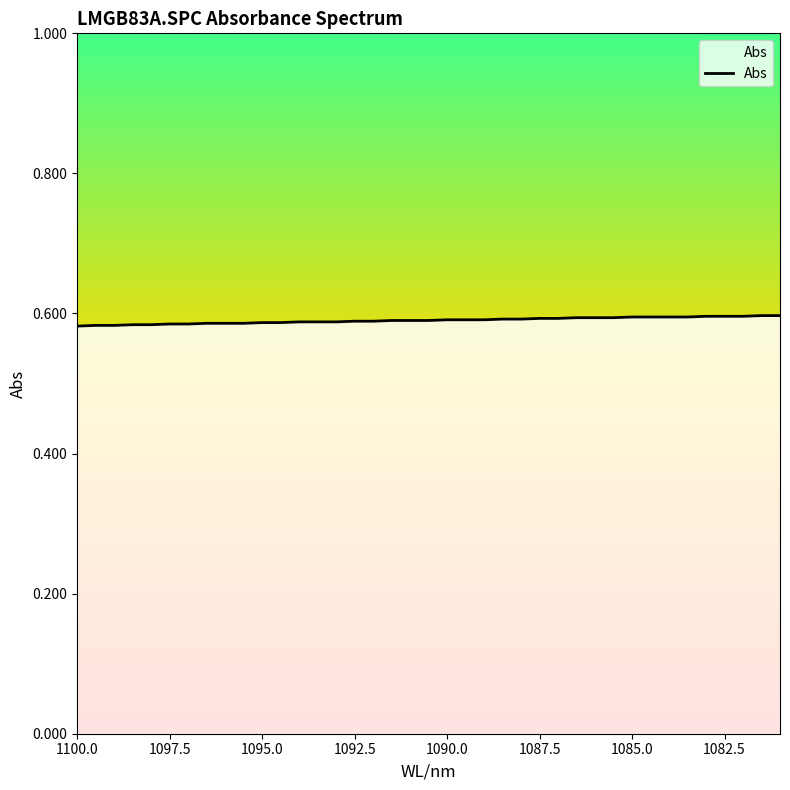

Reading left to right, extract all data points from this chart.

0.6	0.6	0.6	0.6	0.6	0.6	0.6	0.6	0.6	0.6	0.6	0.6	0.6	0.6	0.6	0.6	0.6	0.6	0.6	0.6	0.6	0.6	0.6	0.6	0.6	0.6	0.6	0.6	0.6	0.6	0.6	0.6	0.6	0.6	0.6	0.6	0.6	0.6	0.6